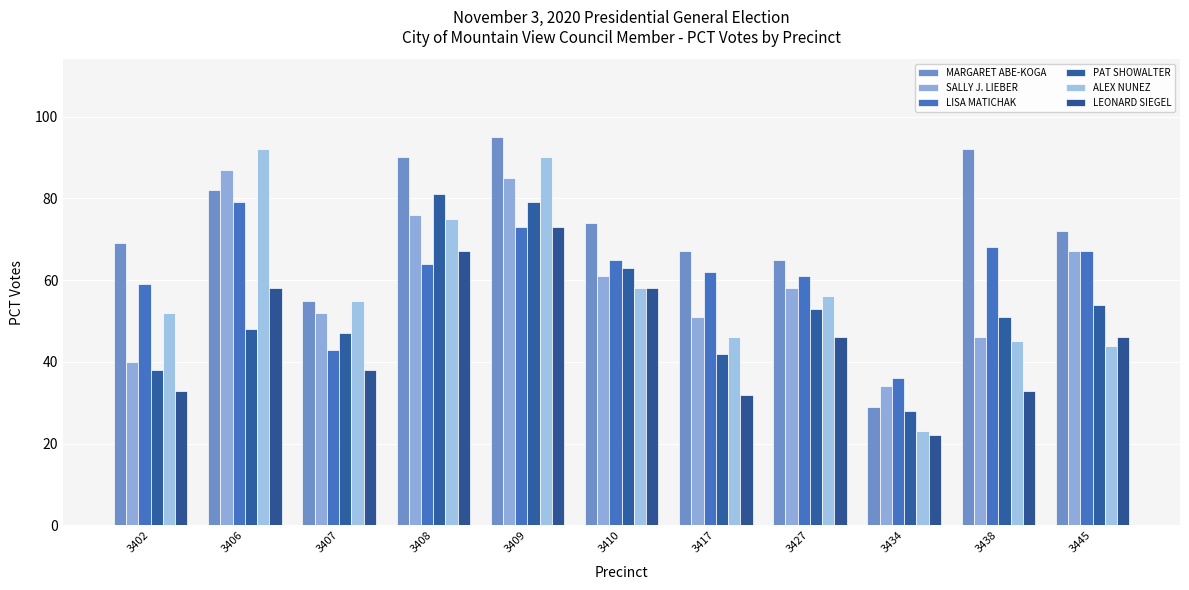

What are all the series names shown in the legend?

MARGARET ABE-KOGA, SALLY J. LIEBER, LISA MATICHAK, PAT SHOWALTER, ALEX NUNEZ, LEONARD SIEGEL